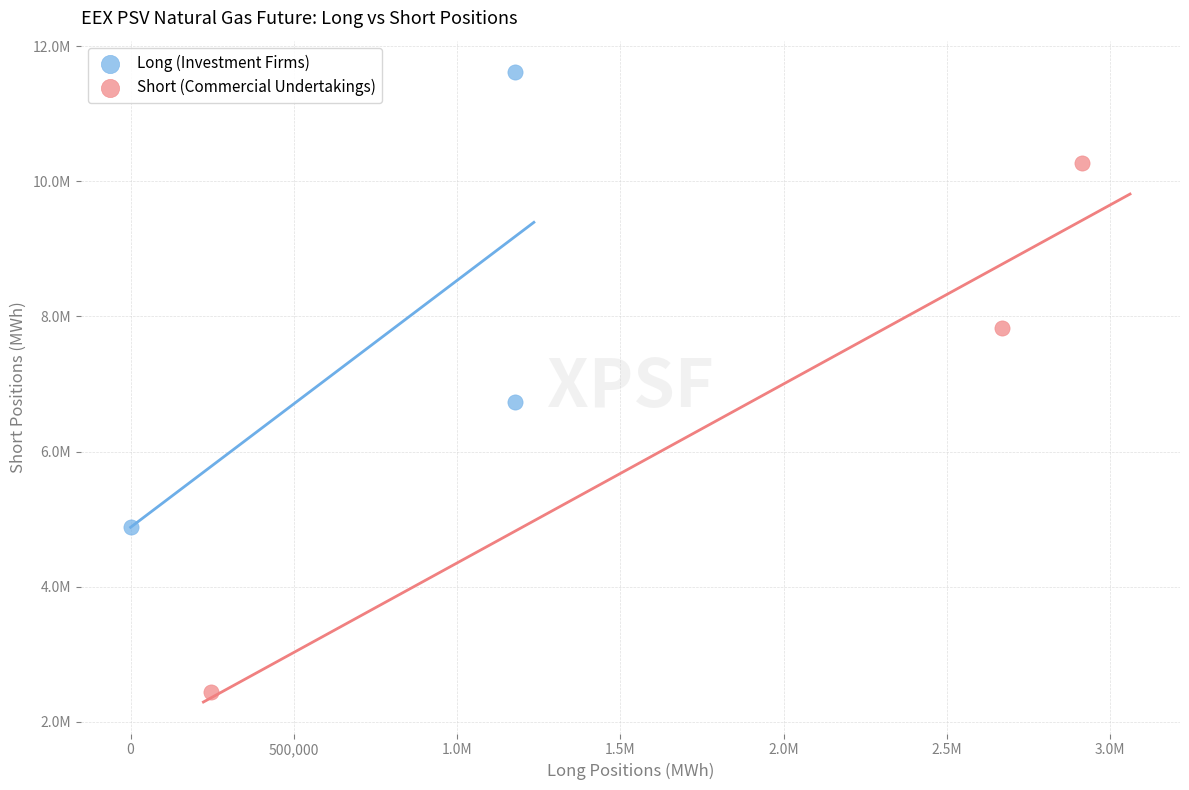

Which series reaches the minimum Y coordinate?

Short (Commercial Undertakings)